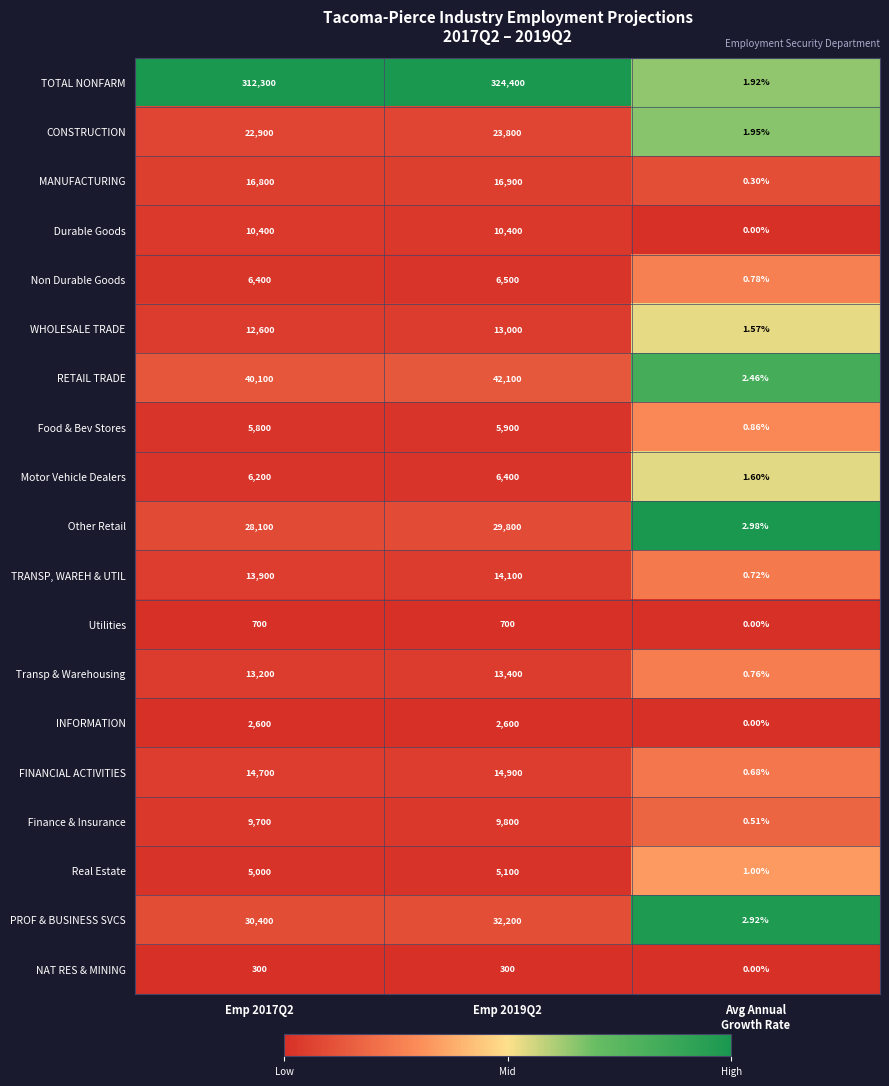

Which series has the widest spread of values?

TOTAL NONFARM